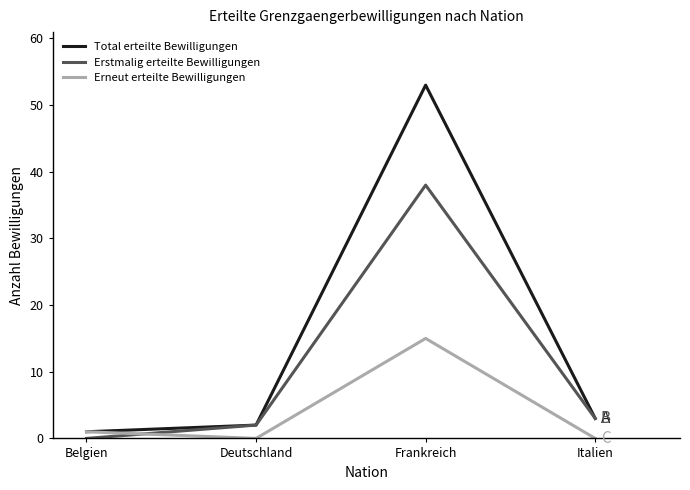

At which label is Erstmalig erteilte Bewilligungen closest to 19?

Italien